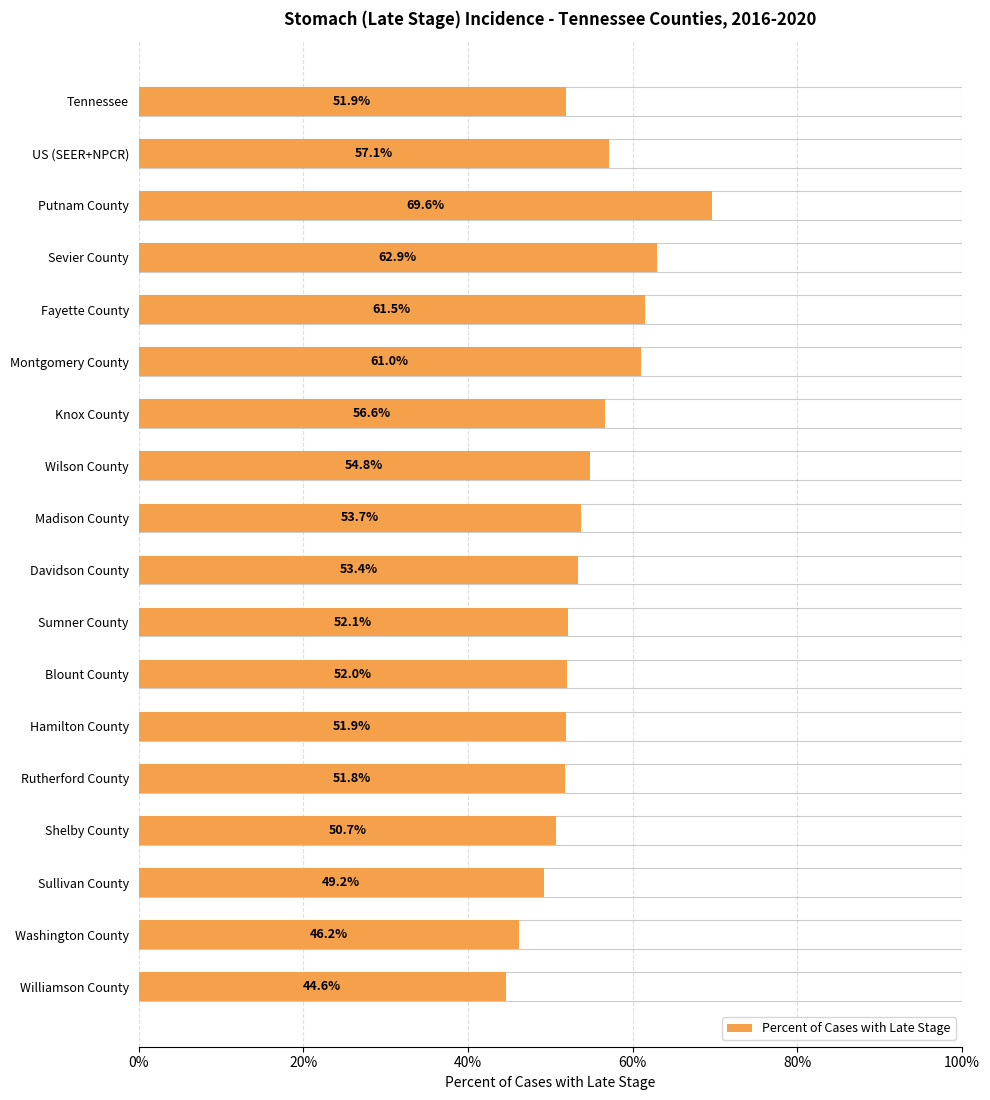

How many values are below 53?

9